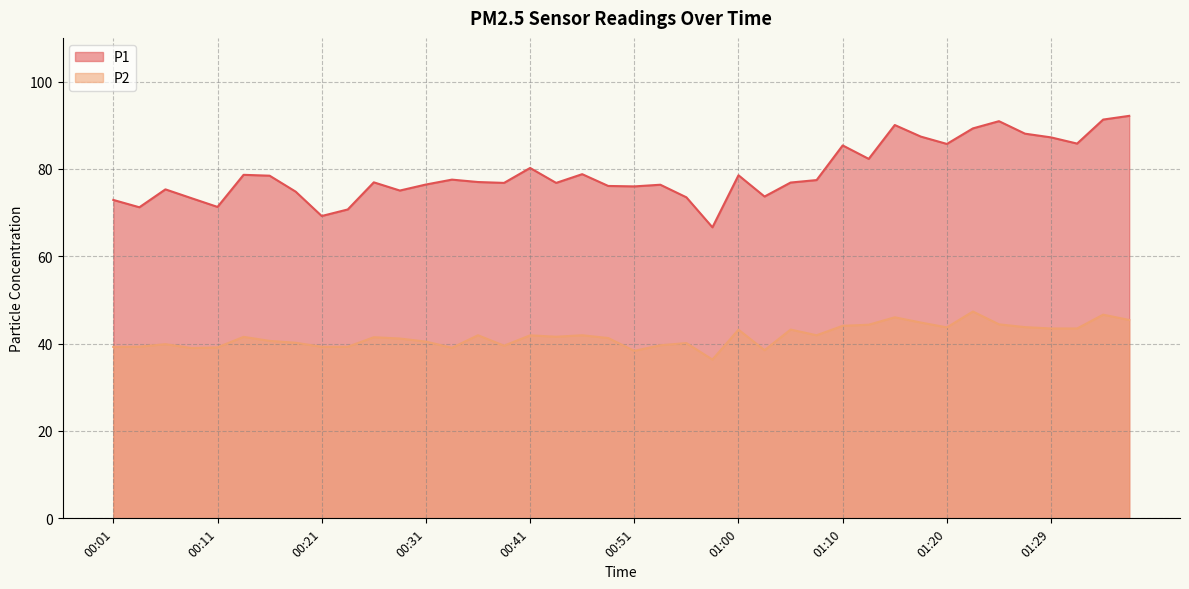

What are all the series names shown in the legend?

P1, P2